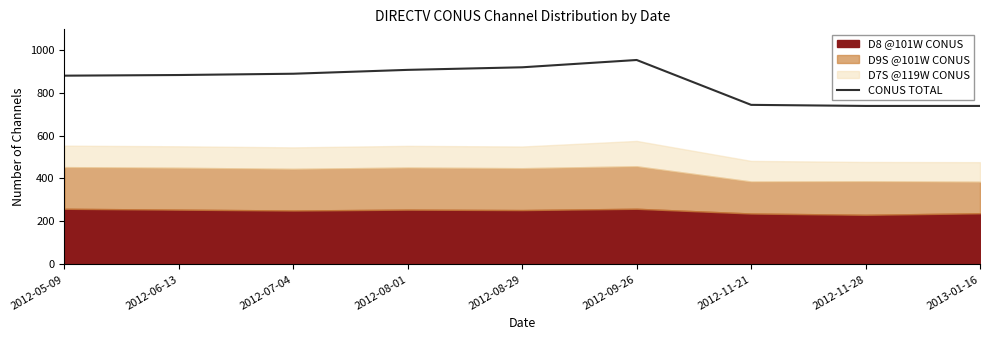

What is the value of the 5th point from the left?

918